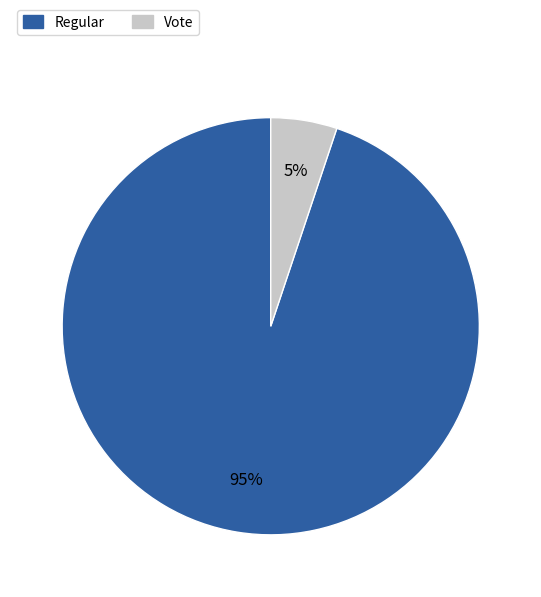

Is the sum of Regular and Vote greater than half?

Yes